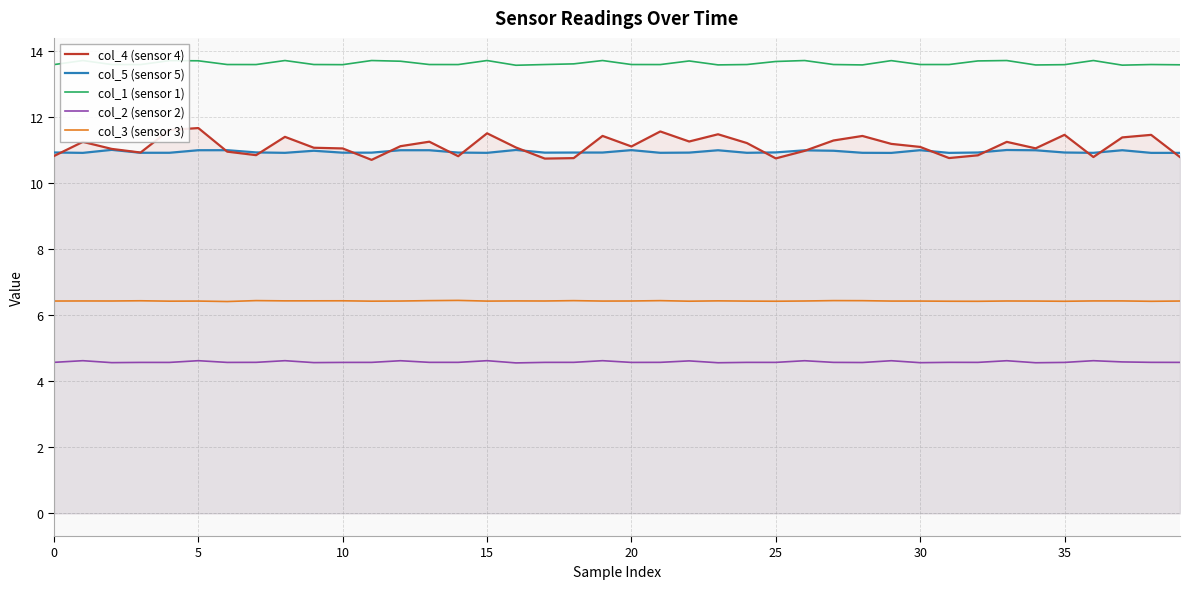

True or false: col_5 (sensor 5) and col_3 (sensor 3) intersect in this chart.

False